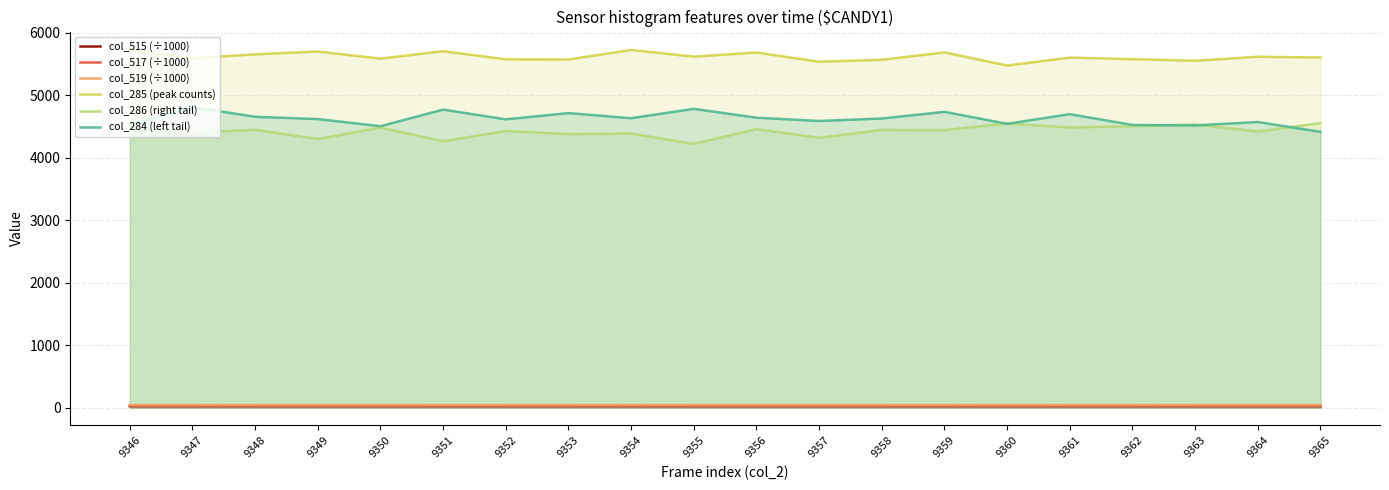

Which series has the largest total across all categories?

col_285 (peak counts)